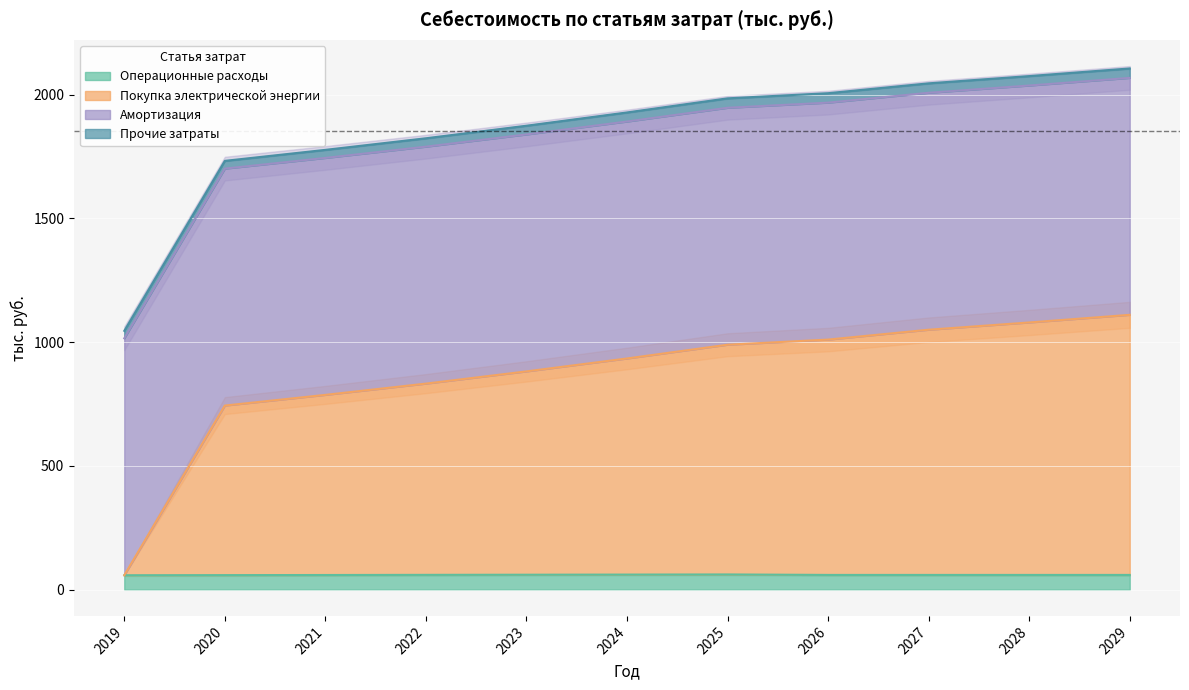

True or false: Операционные расходы and Покупка электрической энергии intersect in this chart.

False